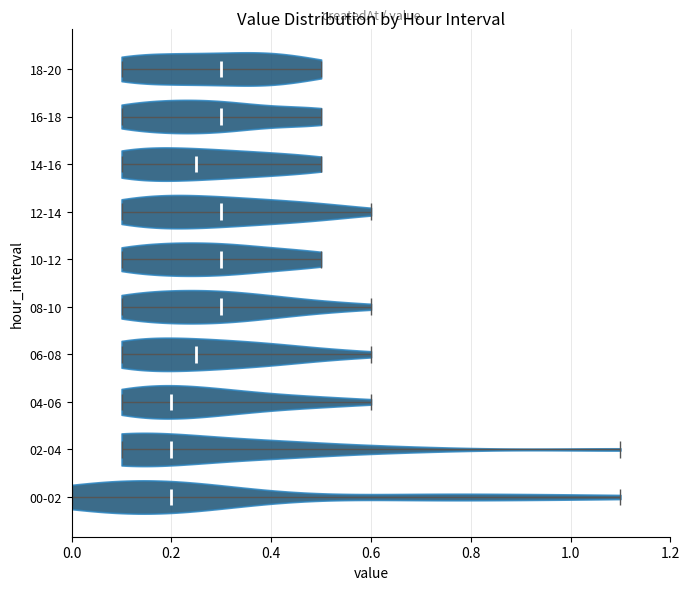

Where does the median line of the violin for 02-04 sit on the x-axis? The values are not printed on the chart, so give them approximately, as read against the axis.

0.20